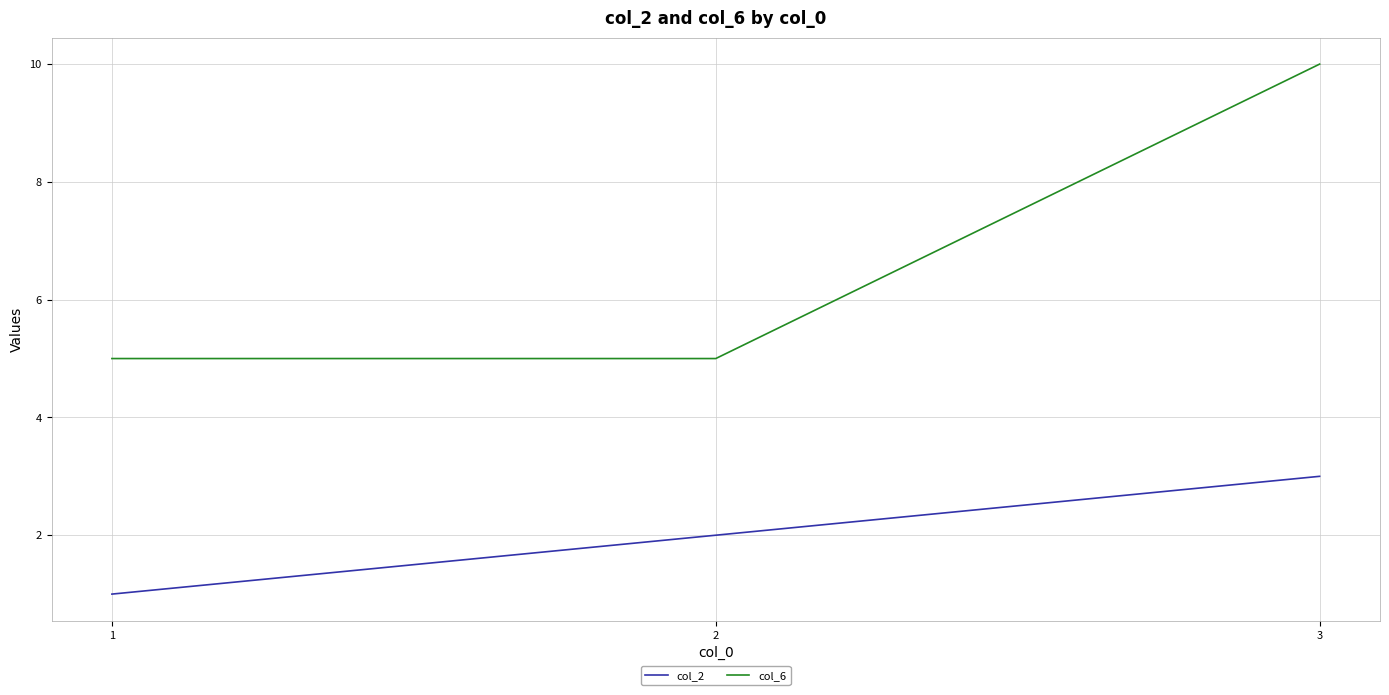

The col_6 series shows 5 at 2. True or false?

True